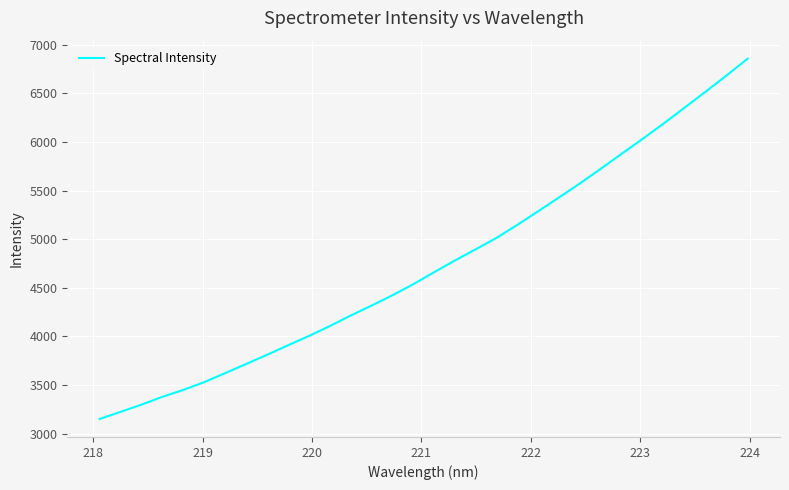

Count the number of categories in the chart.

32